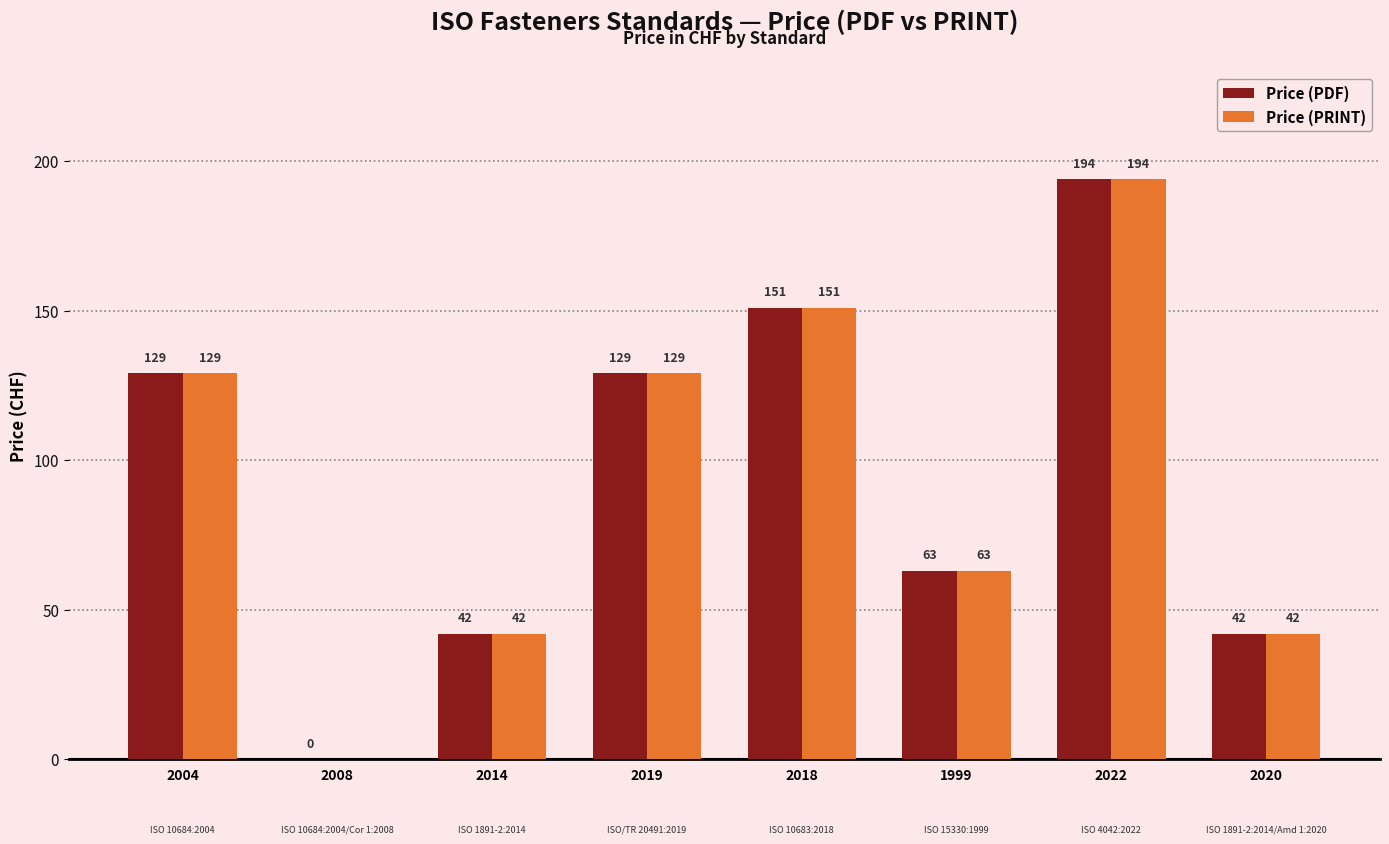

Count the number of data series in this chart.

2